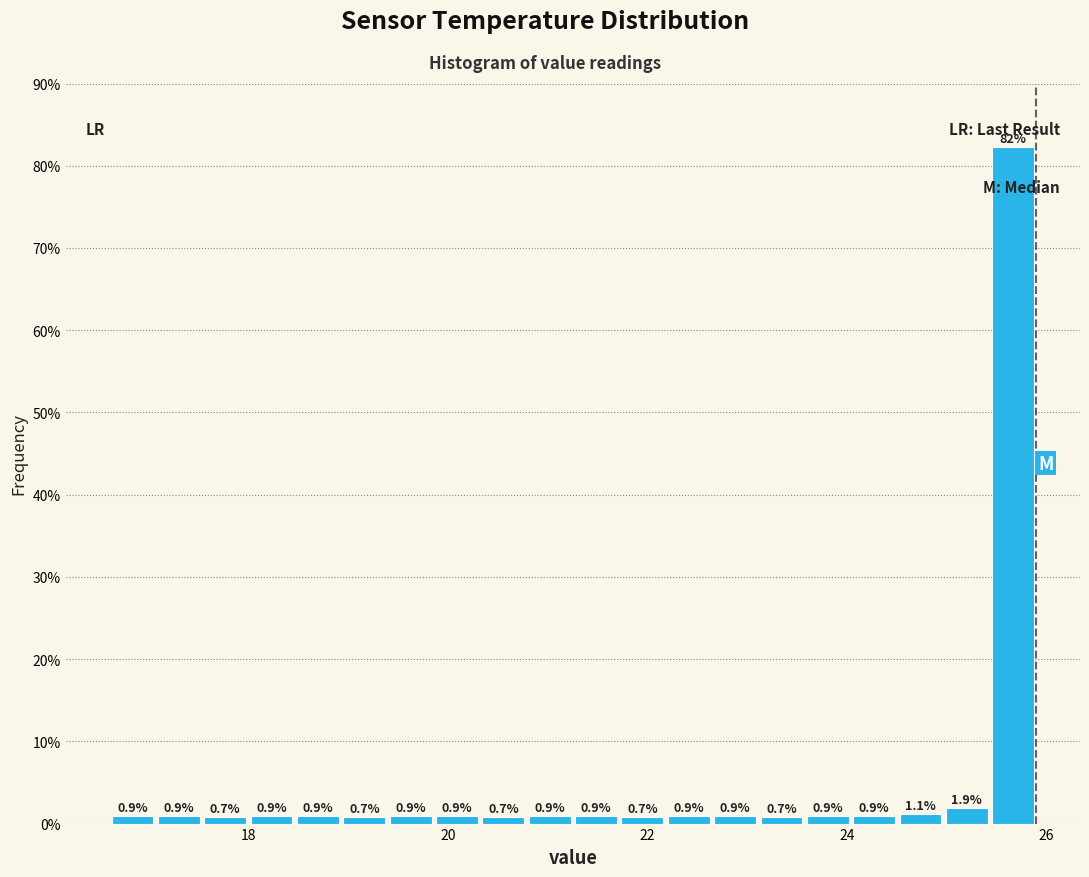

Read against the x-axis, roughly where is the centre of the tallest bar?

25.6